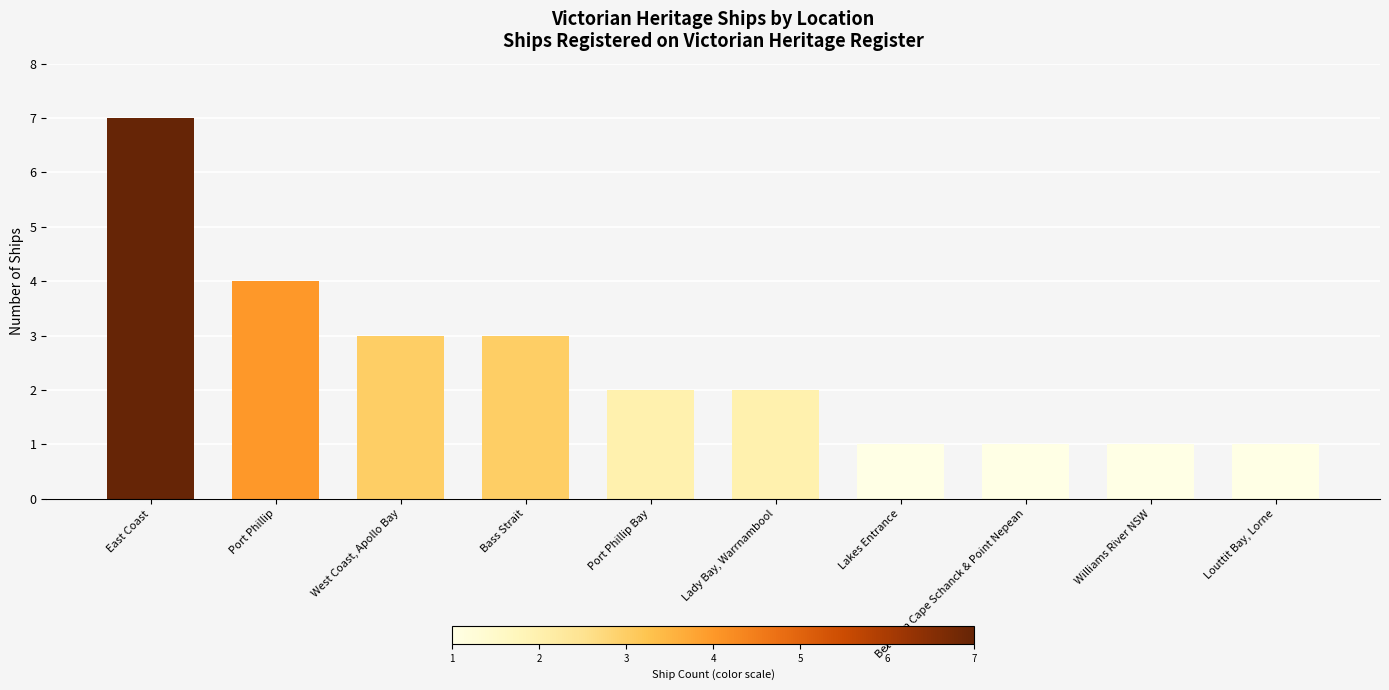

What is the label of the 2nd bar from the right?

Williams River NSW